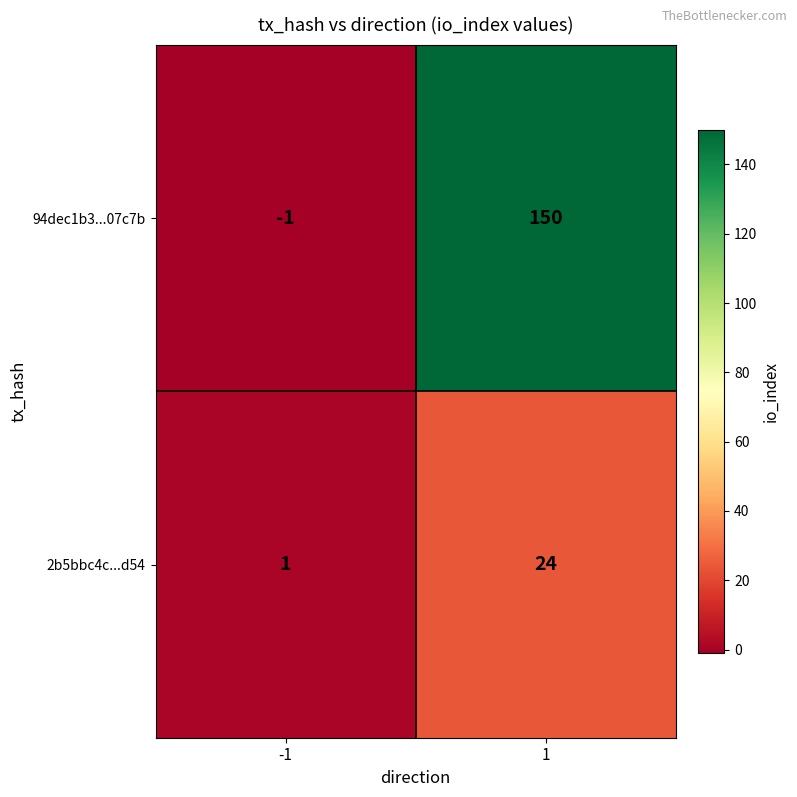

Count the number of categories in the chart.

2